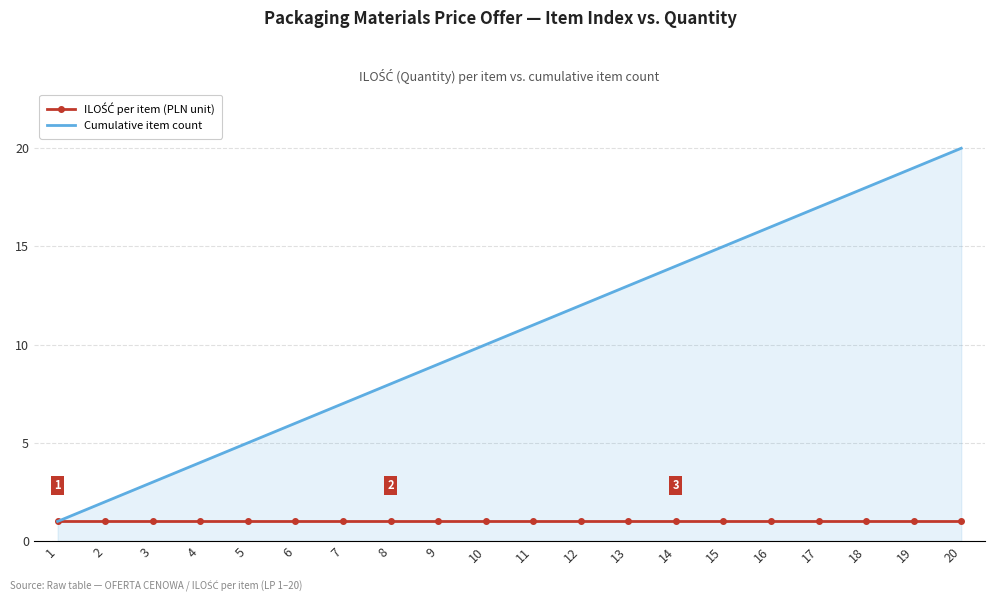

Is it true that Cumulative item count equals 15 at 15?

True